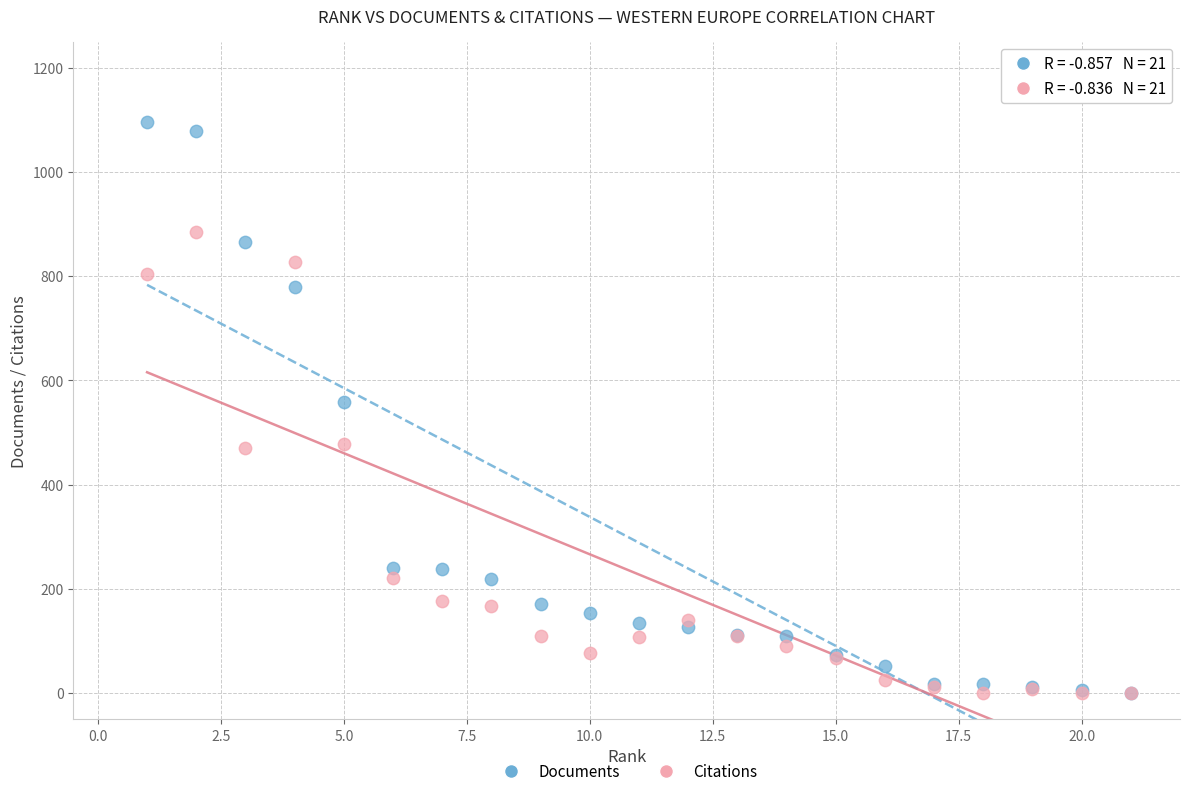

What are all the series names shown in the legend?

Documents, Citations